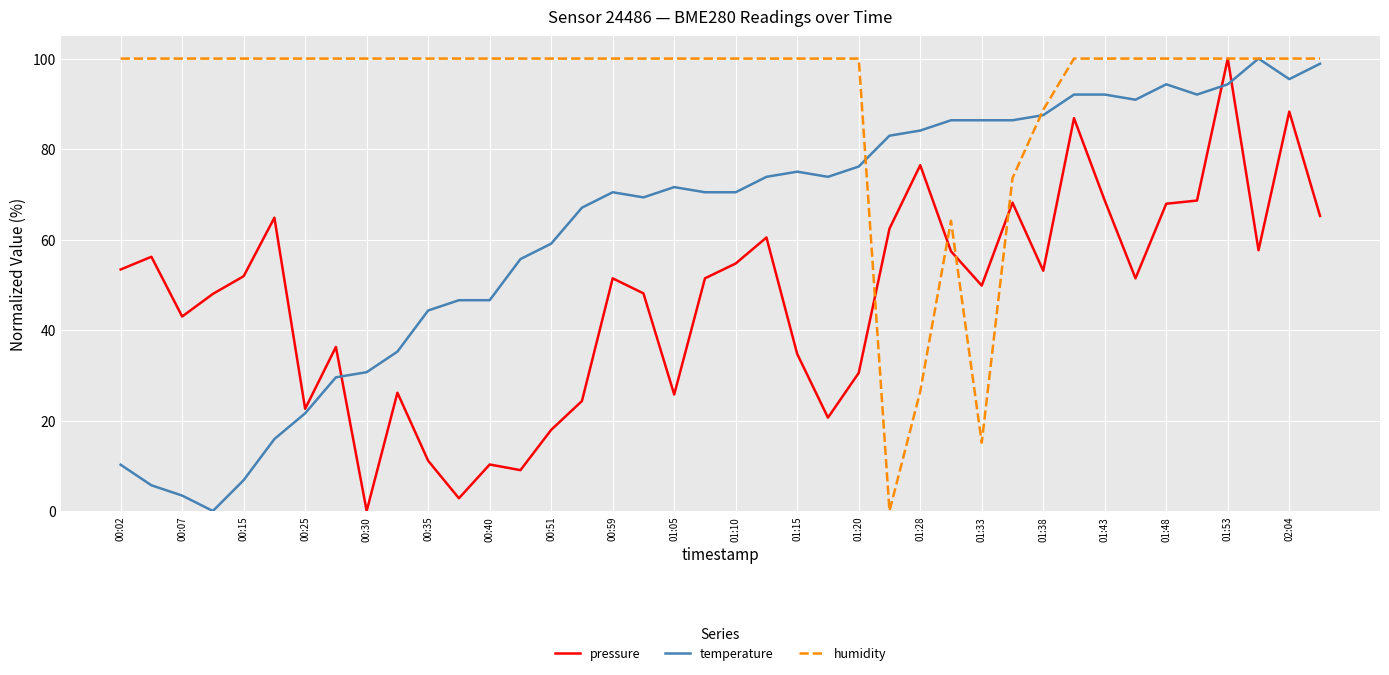

Rank the series by their average value, from lowest to highest.

pressure, temperature, humidity